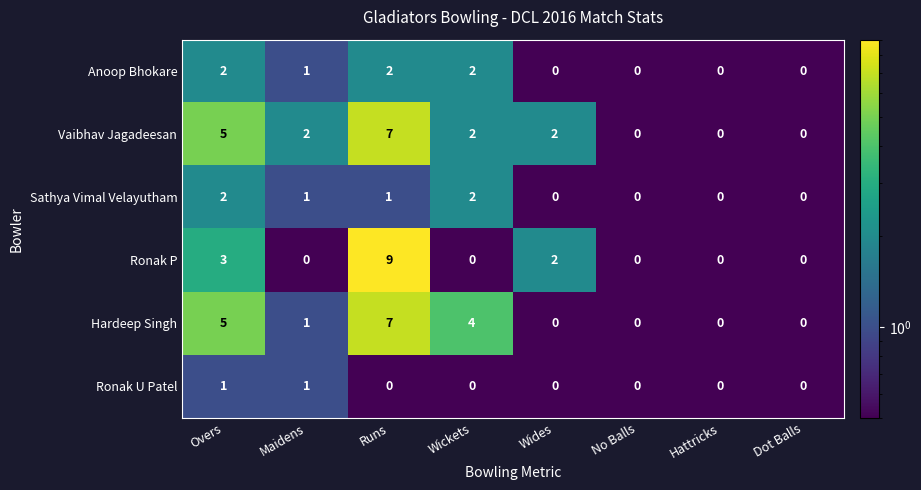

What is the sum of all Ronak P values?

14